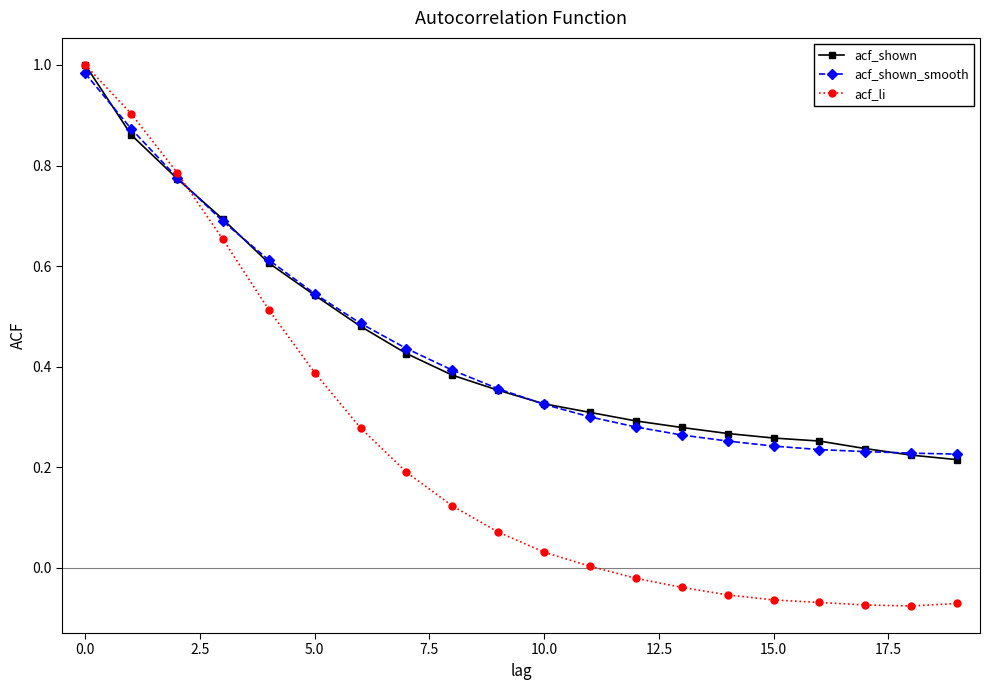

Which series has the largest range (max minus min)?

acf_li